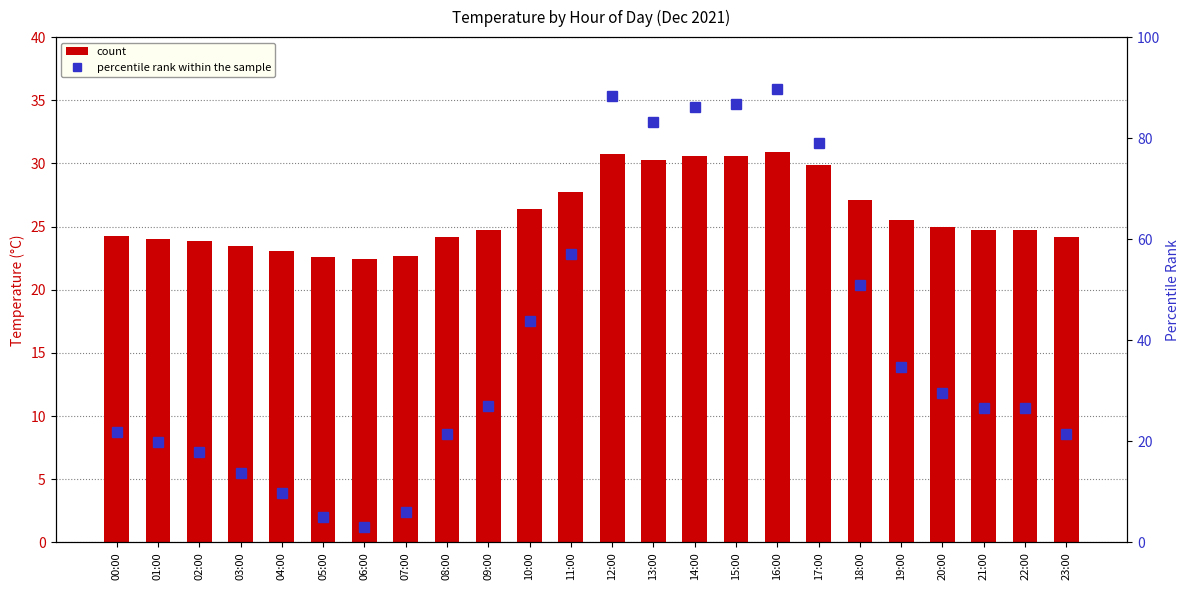

Is it true that avg_temp equals 23.1 at 04:00?

True